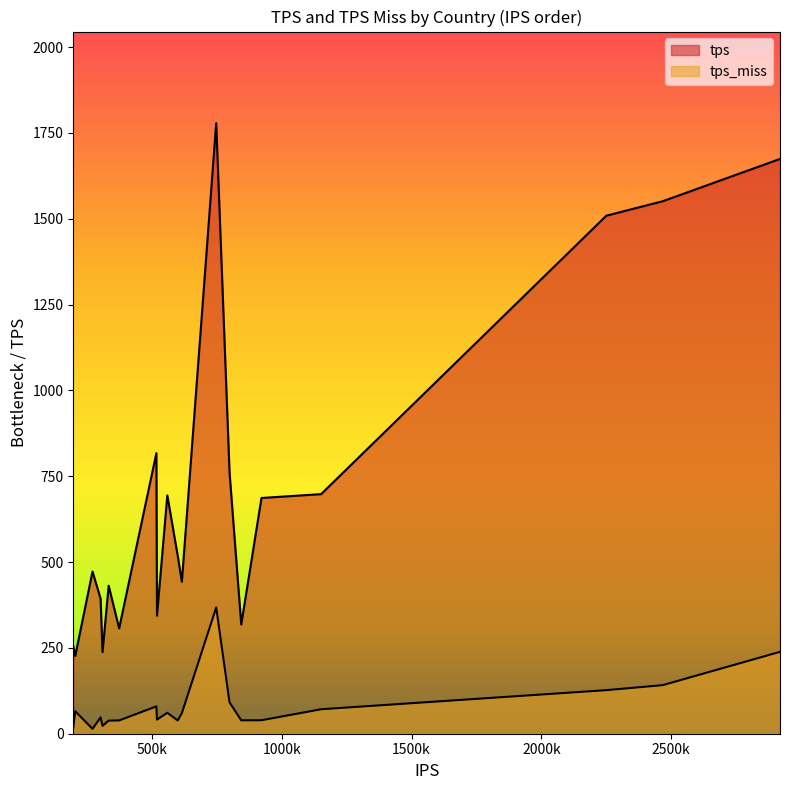

How many data points in tps_miss are above 59?

10